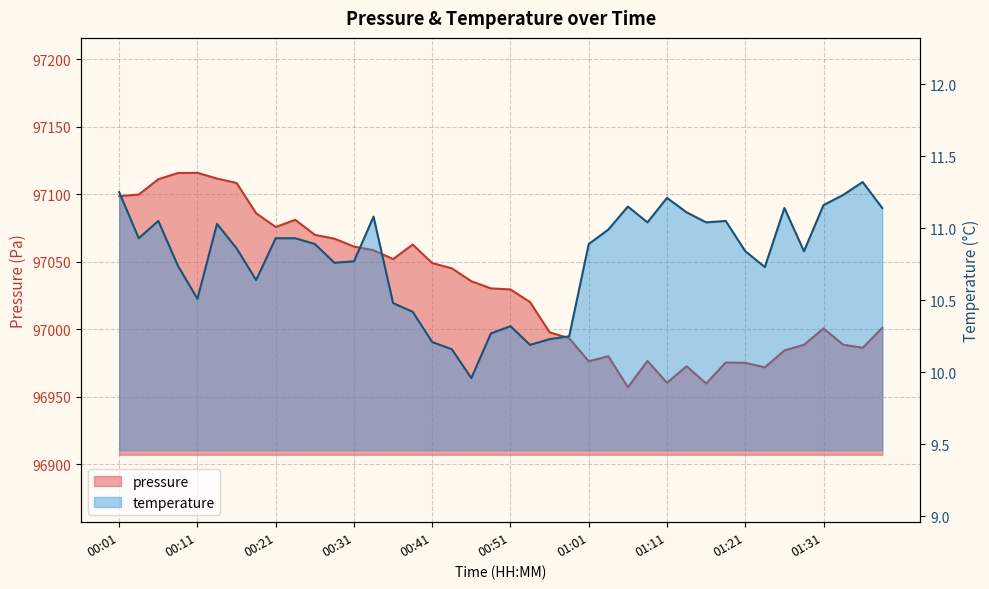

Read the pressure value at 00:06.

97111.2